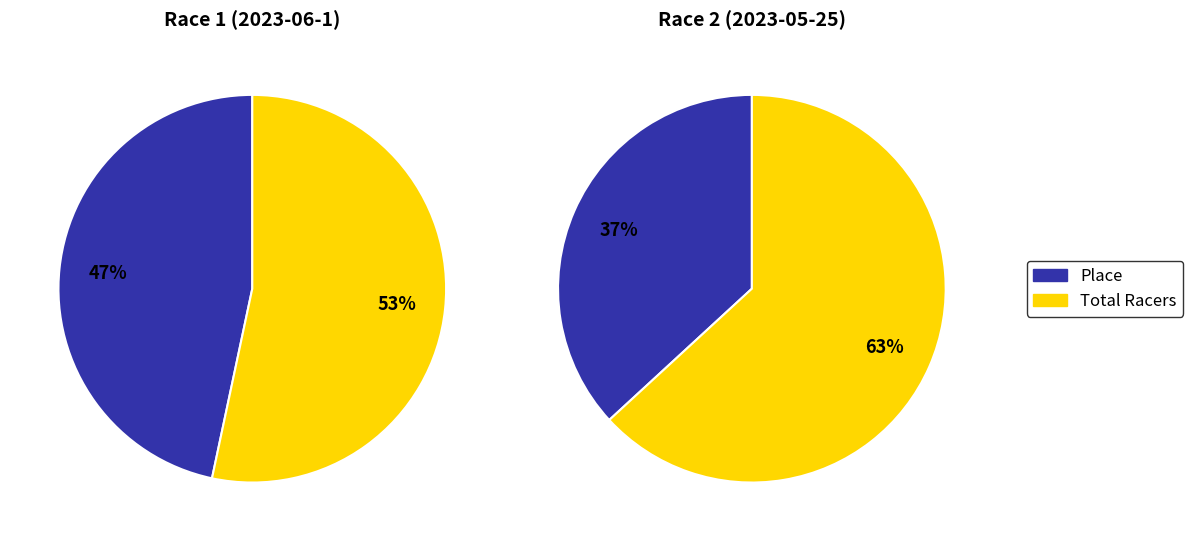

At Total Racers, list the series in order from largest to smallest.

Race 2 (2023-05-25), Race 1 (2023-06-1)